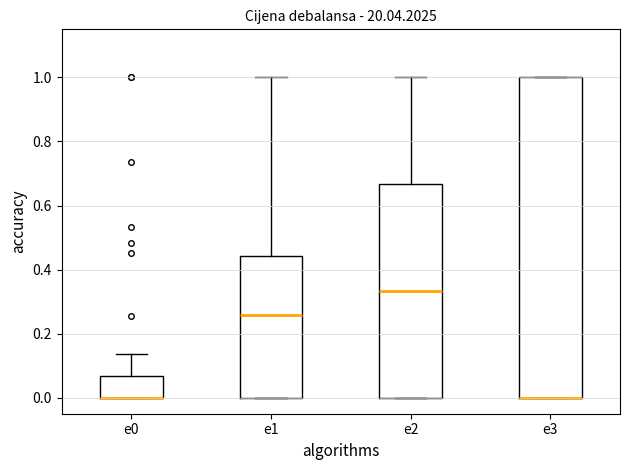

Which box is the tallest, from its lower edge to its upper edge?

e3